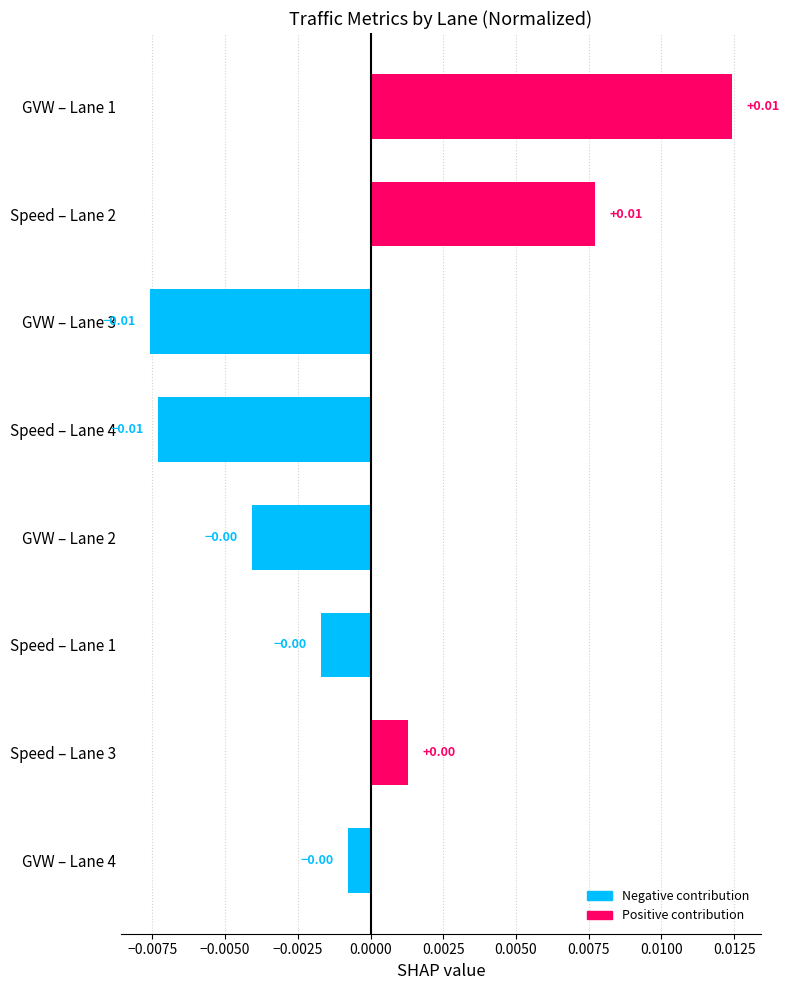

Between Speed – Lane 4 and Speed – Lane 1, which is larger?

Speed – Lane 1